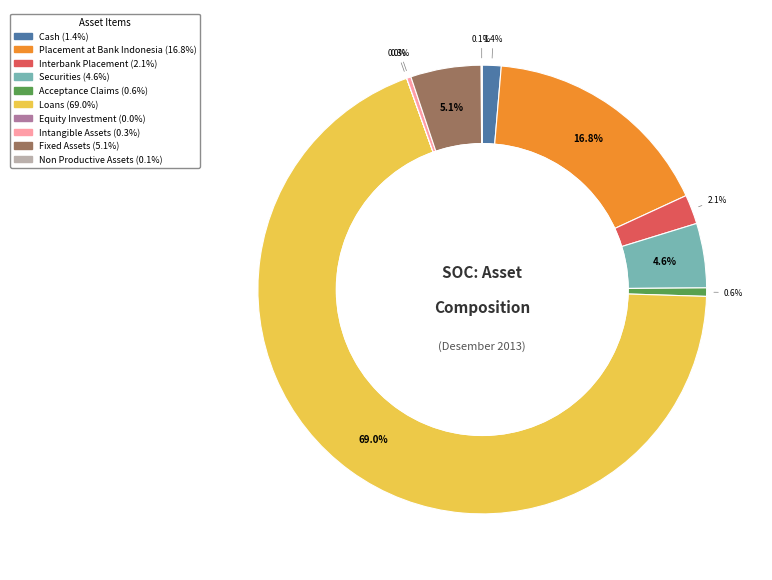

Which category has the biggest portion of the pie?

Loans